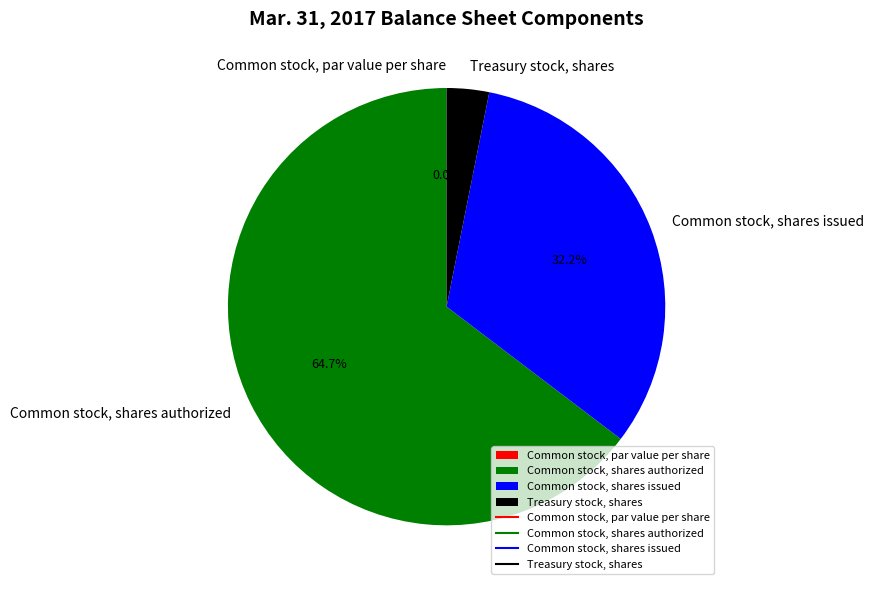

What portion of the pie excludes Common stock, shares issued?

67.8%